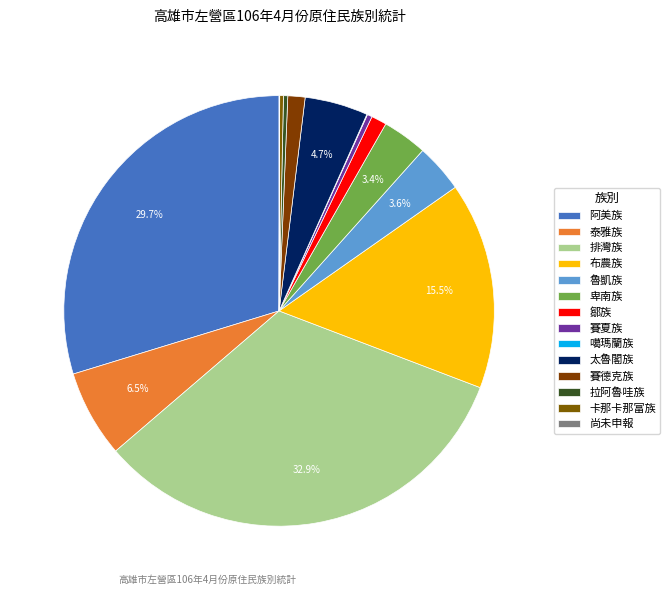

True or false: 賽德克族 accounts for 1% of the total.

True